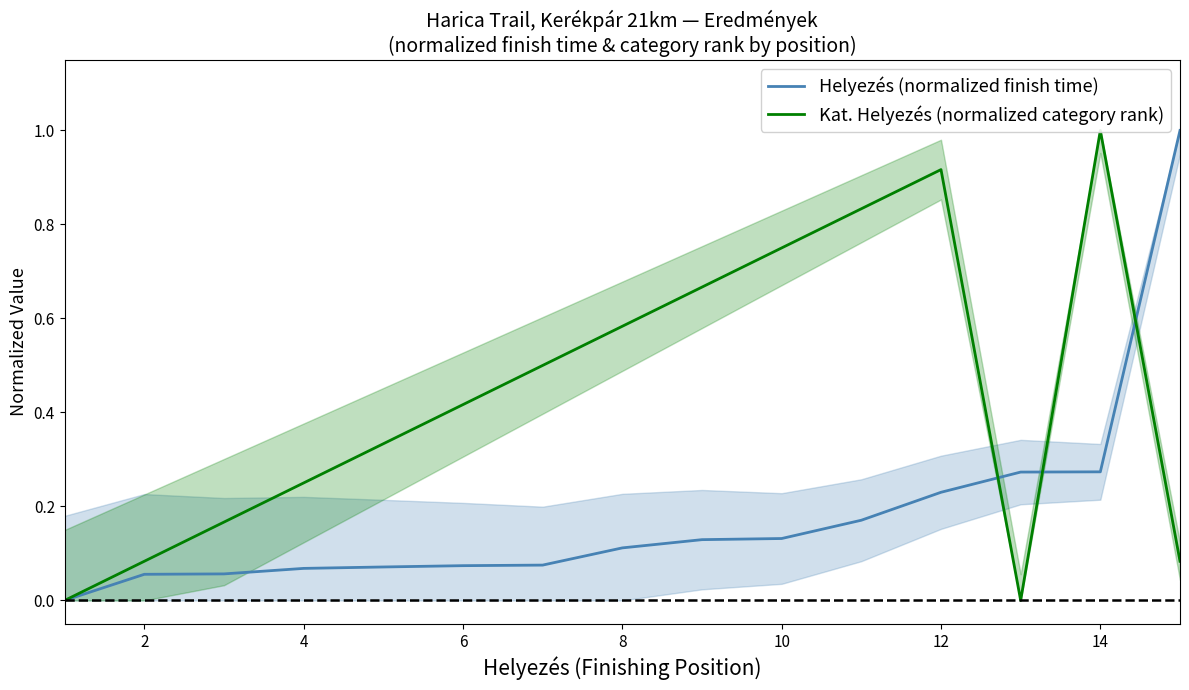

The value of Helyezés (normalized finish time) at 12 is 0.4. True or false?

False